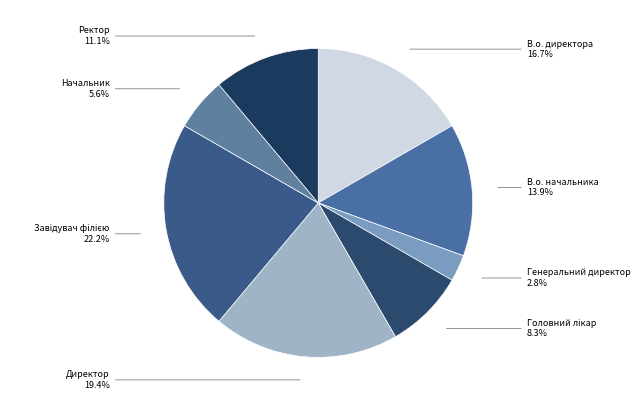

Is there any slice that represents more than half of the pie?

No